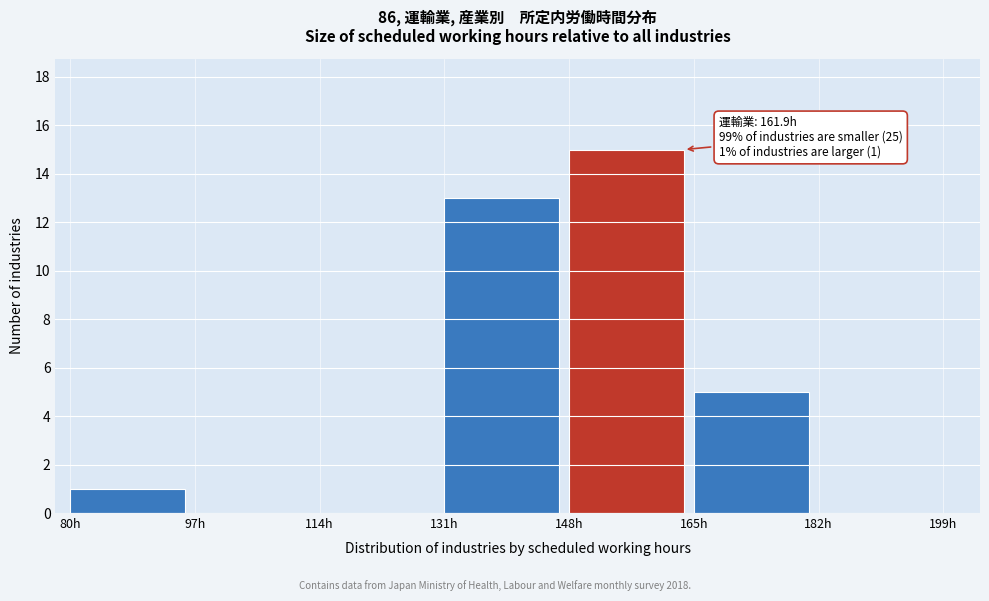

Which range on the x-axis has the tallest bar?

148 to 165